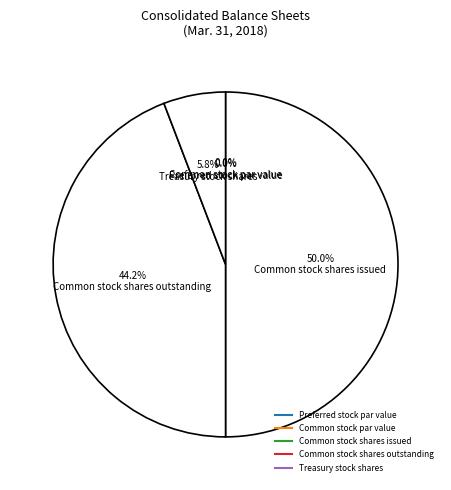

What is the change in value from Preferred stock par value to Common stock shares issued?

+13293999.9